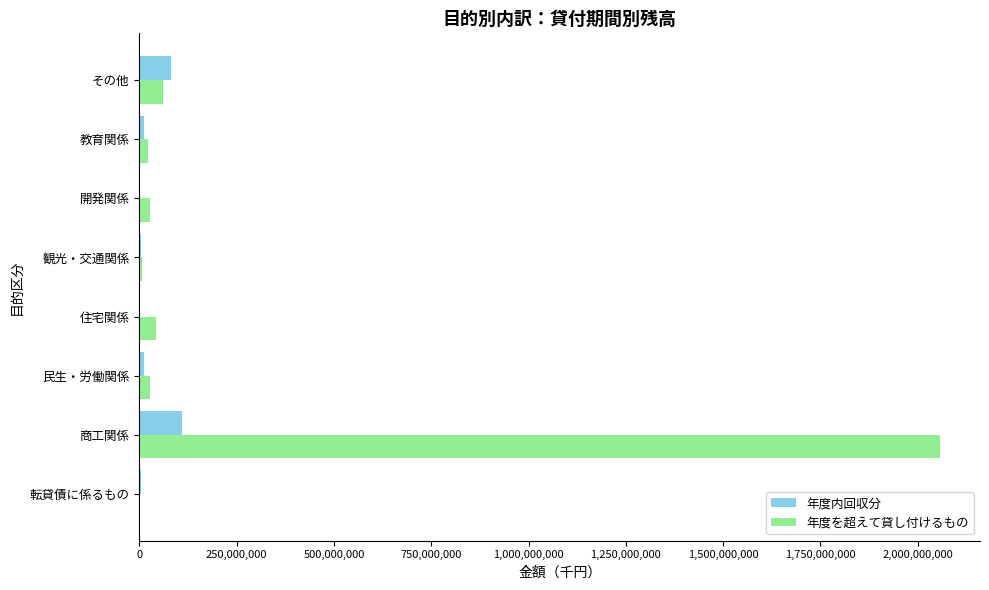

At which category is the sum across all series the highest?

商工関係